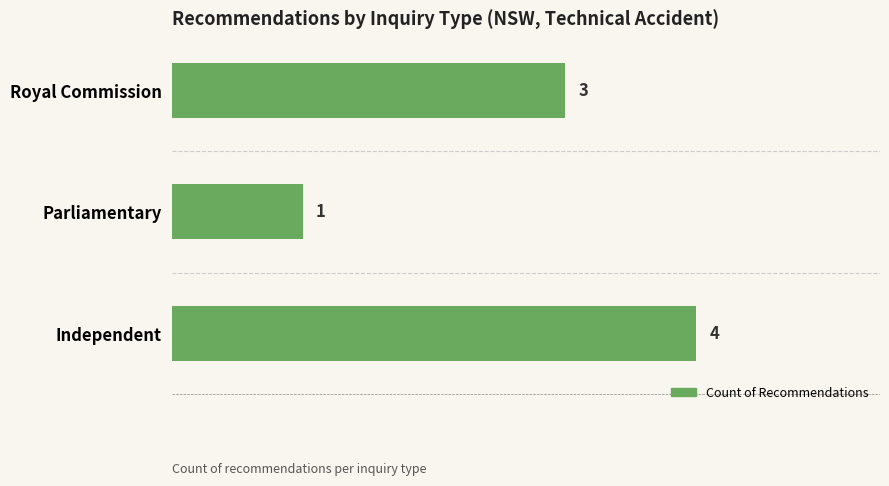

Approximately how many times larger is the value at Royal Commission compared to Parliamentary?

3.0